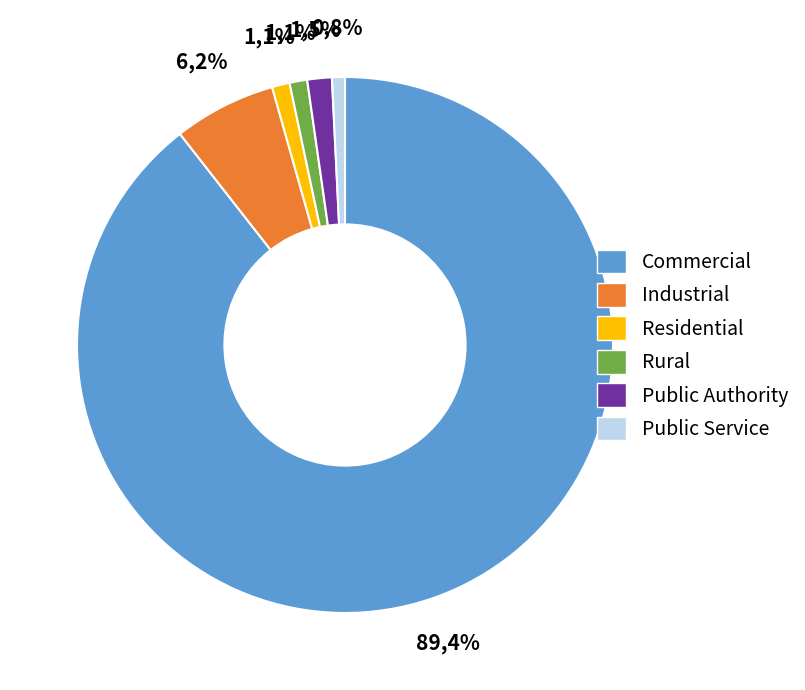

To the nearest percent, what percentage of the pie is R?

1%